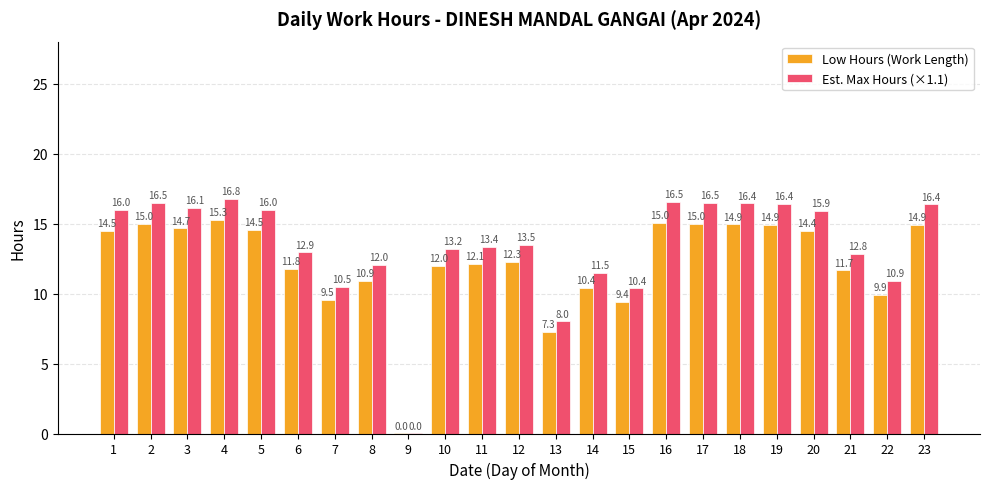

Read the Low Hours (Work Length) value at 18.

14.9